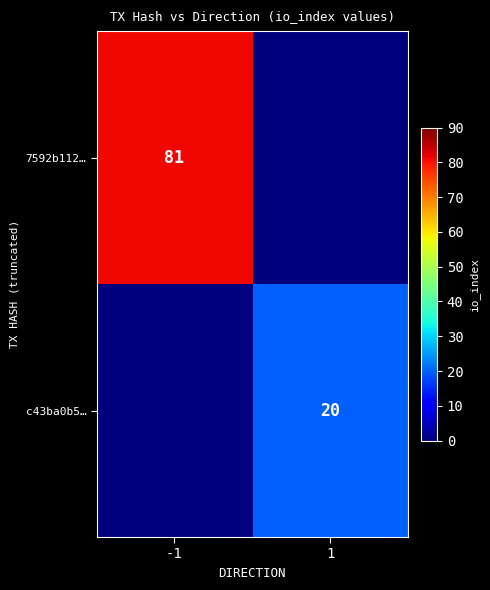

True or false: 7592b112… has a value of 81 at -1.

True